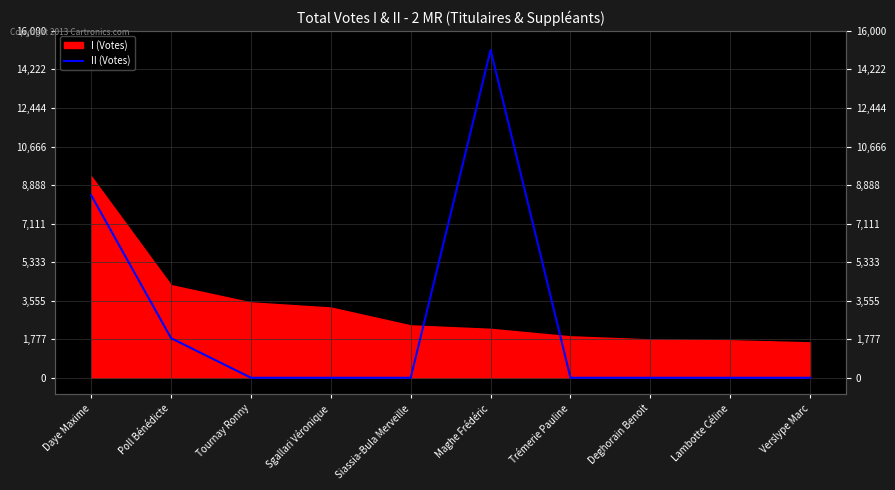

True or false: the data shows 0 at Trémerie Pauline.

True